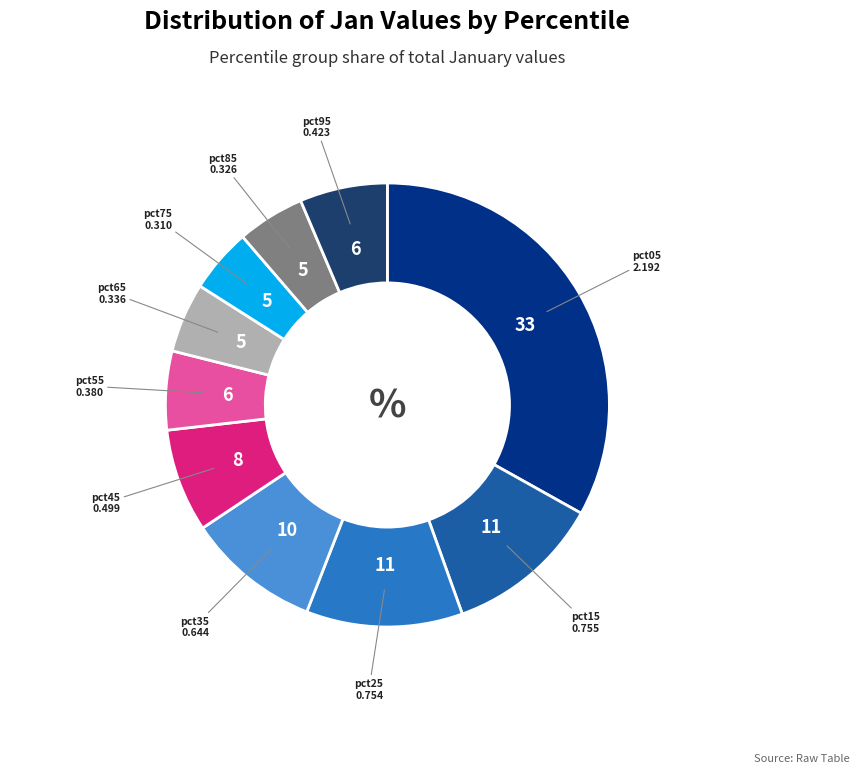

Does any single category account for the majority?

No